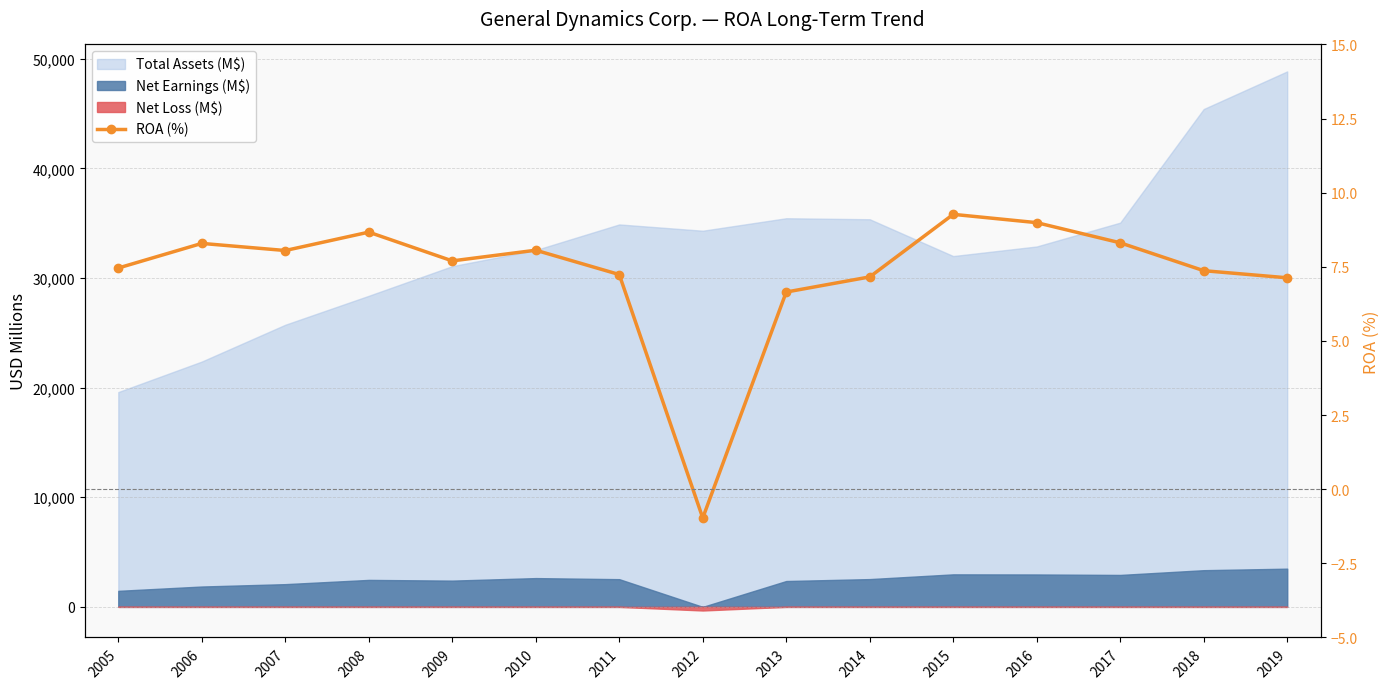

At which label is the value closest to 4?

2013